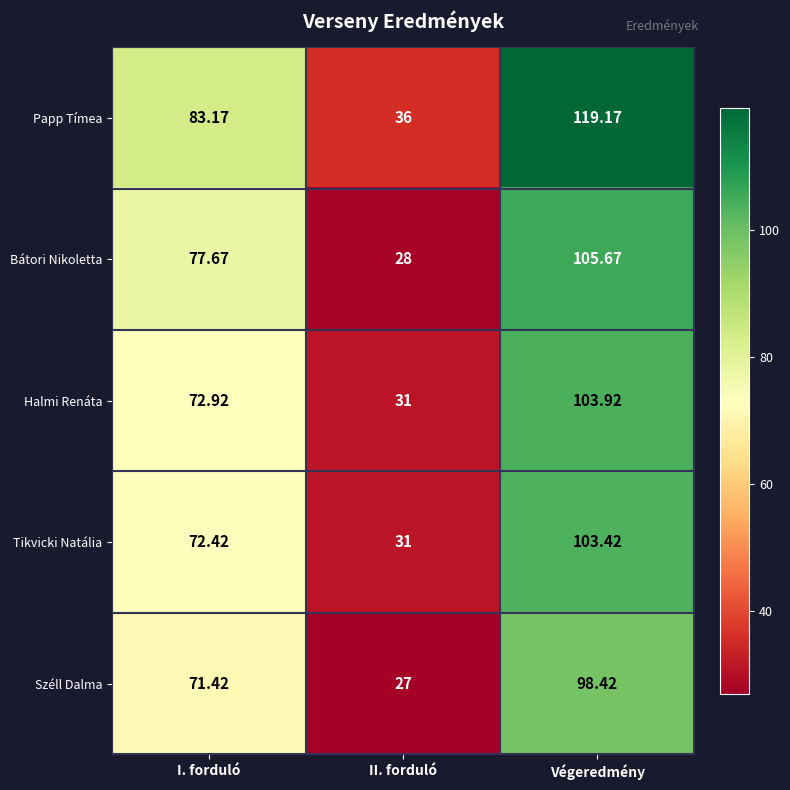

Which category has the highest value in the Papp Tímea series?

Végeredmény